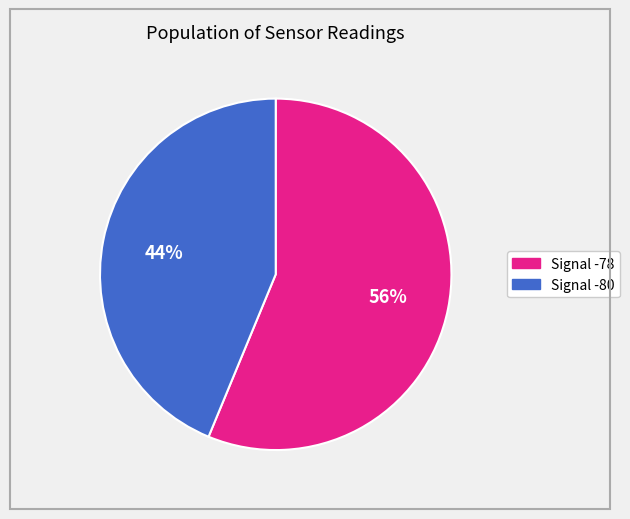

To the nearest percent, what is the difference between the largest and smallest slice percentages?

12%